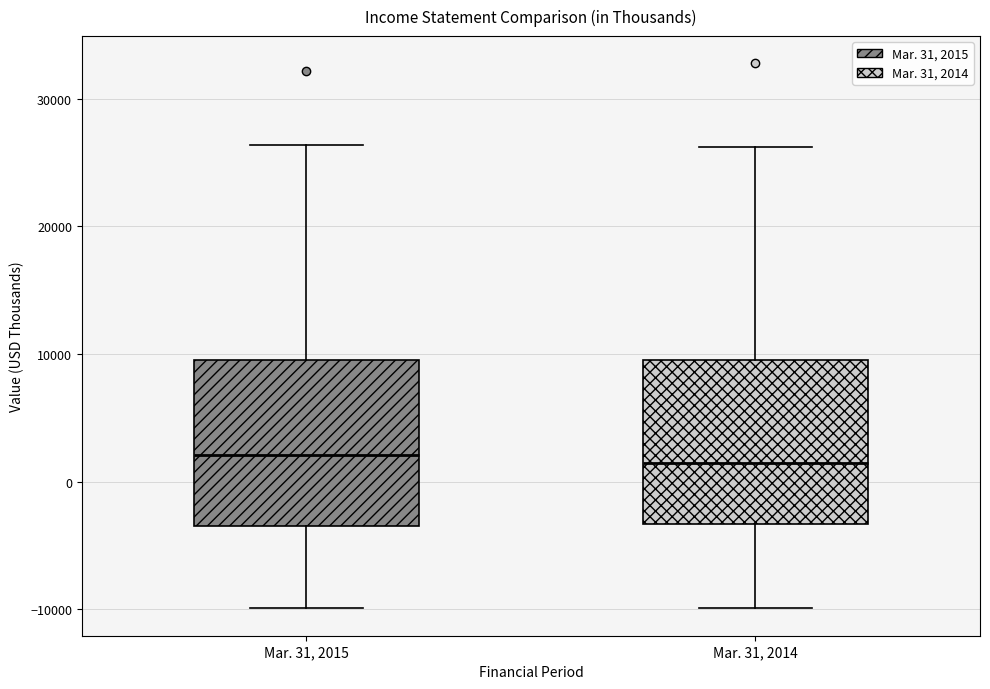

Reading left to right, transcribe this box plot: for each box, give where its median line is, the range the box spans, and where its two whiskers end, as read against the y-axis. The values are not printed on the chart, so give them approximately, as read against the axis.

Mar. 31, 2015: median 2000, box -3000 to 10000, whiskers -10000 to 26000
Mar. 31, 2014: median 1000, box -3000 to 10000, whiskers -10000 to 26000